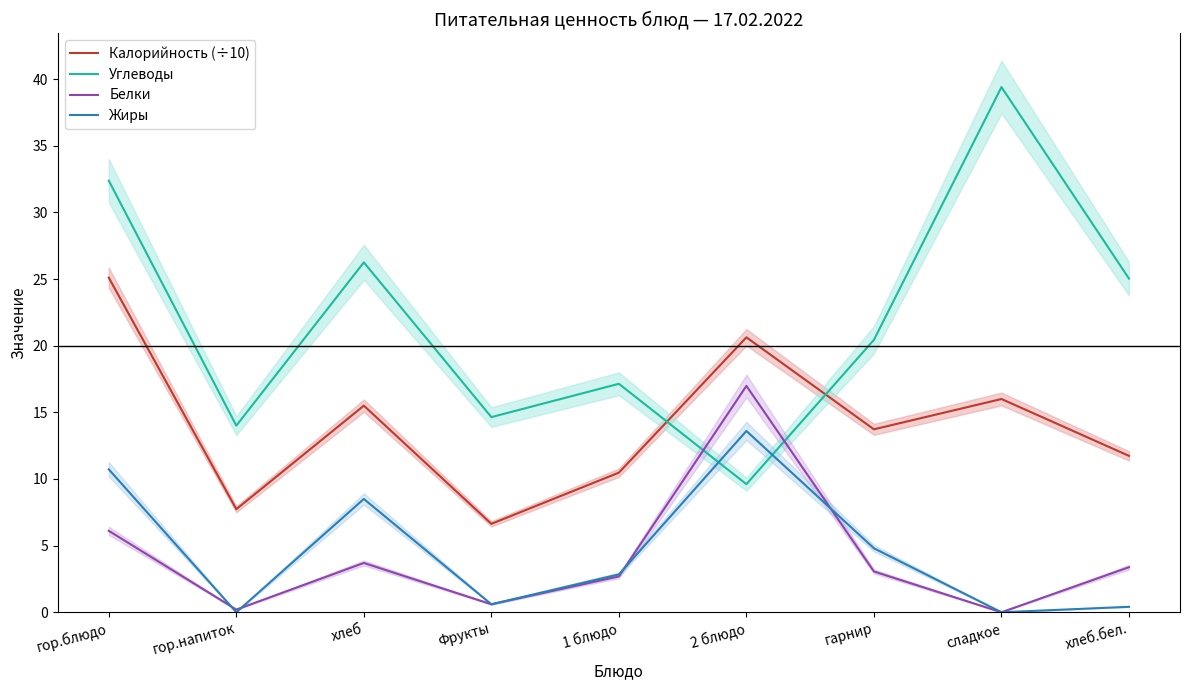

Which series has the widest spread of values?

Углеводы